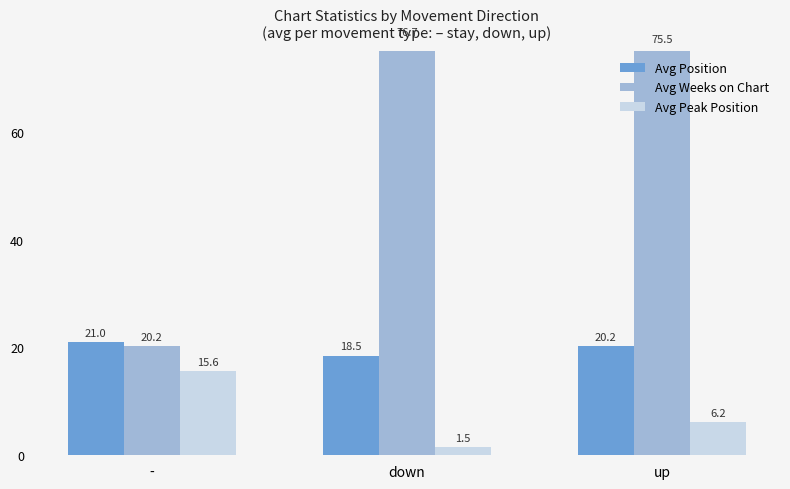

True or false: Avg Position has a value of 11.7 at down.

False